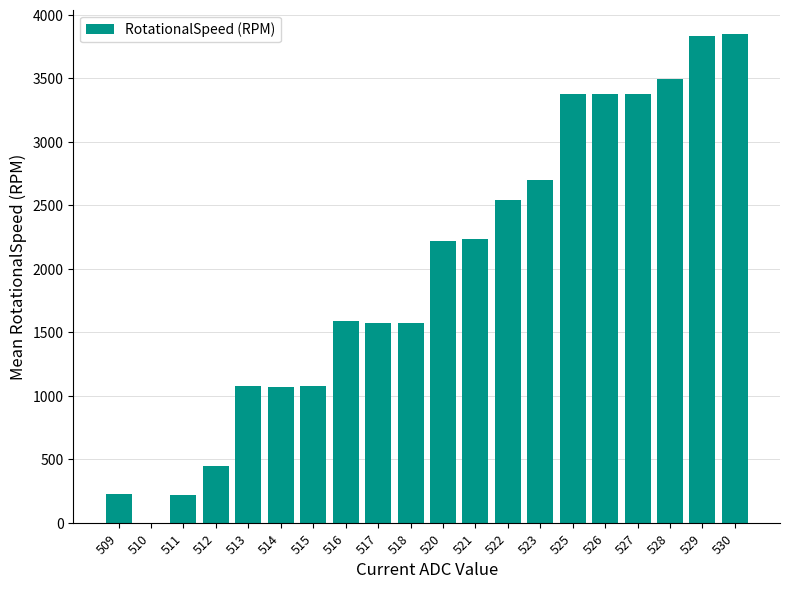

Approximately how many times larger is the value at 523 compared to 522?

1.1